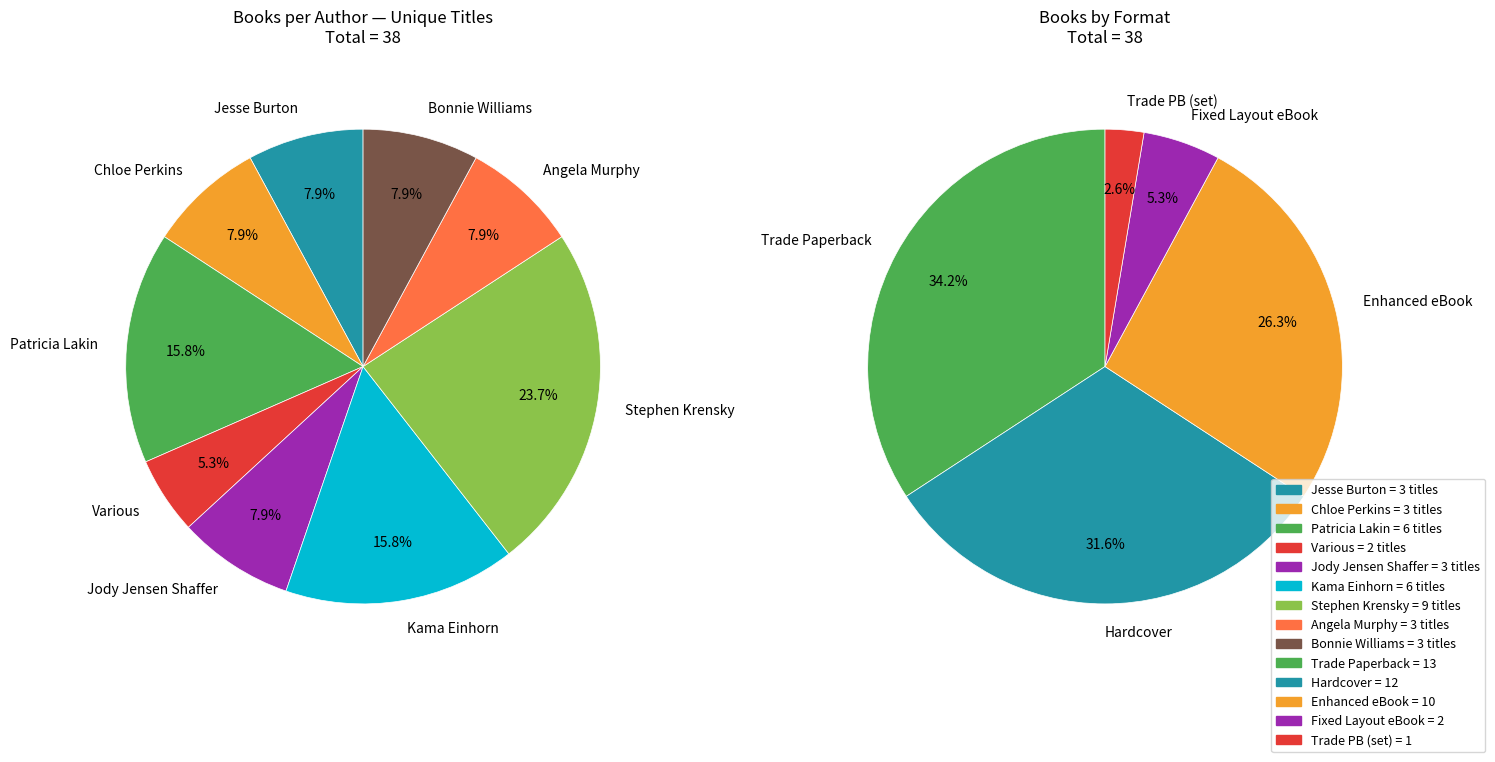

What is the smallest slice in the pie chart?

Various (Value Set)